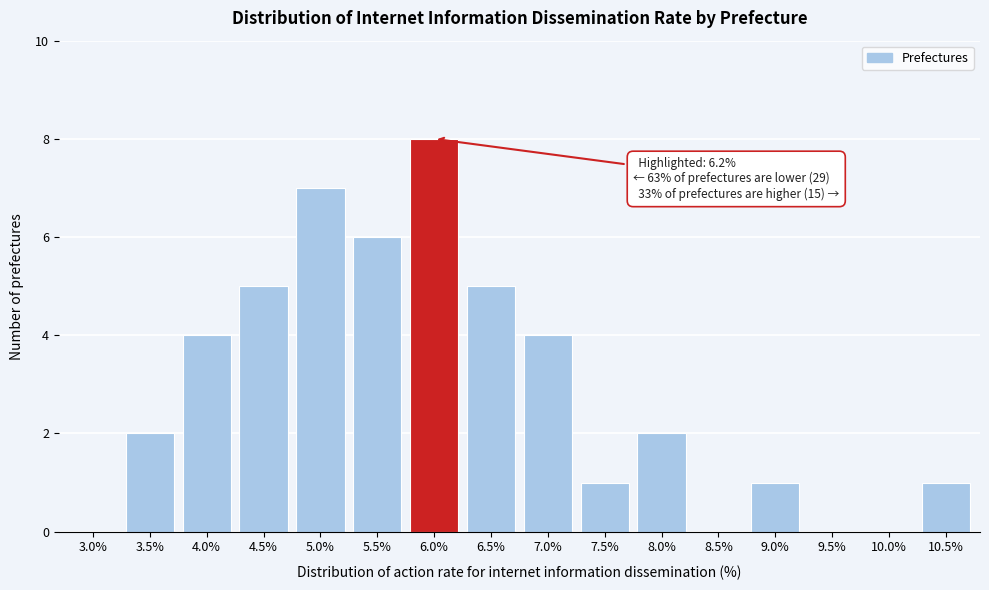

Reading right to left, list all the values displayed in this chart.

10.5%=1	10.0%=0	9.5%=0	9.0%=1	8.5%=0	8.0%=2	7.5%=1	7.0%=4	6.5%=5	6.0%=8	5.5%=6	5.0%=7	4.5%=5	4.0%=4	3.5%=2	3.0%=0